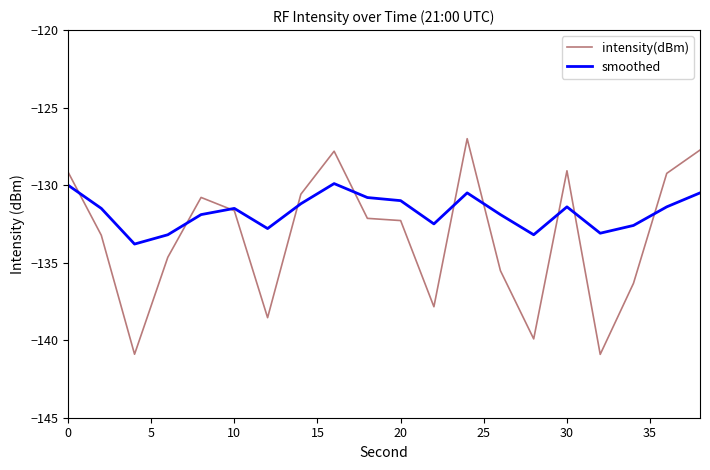

What is the smallest value displayed?

-140.9